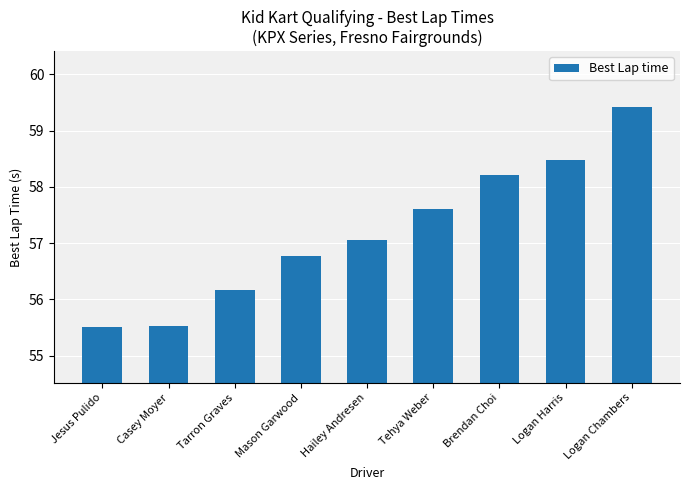

Are the bars horizontal?

No